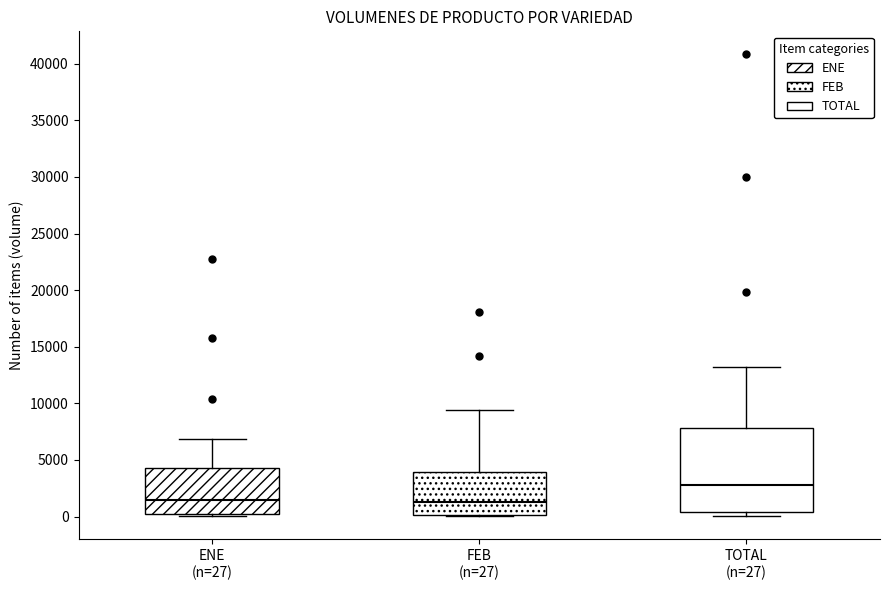

Where does the median line of the box for TOTAL (n=27) sit on the y-axis? The values are not printed on the chart, so give them approximately, as read against the axis.

3000